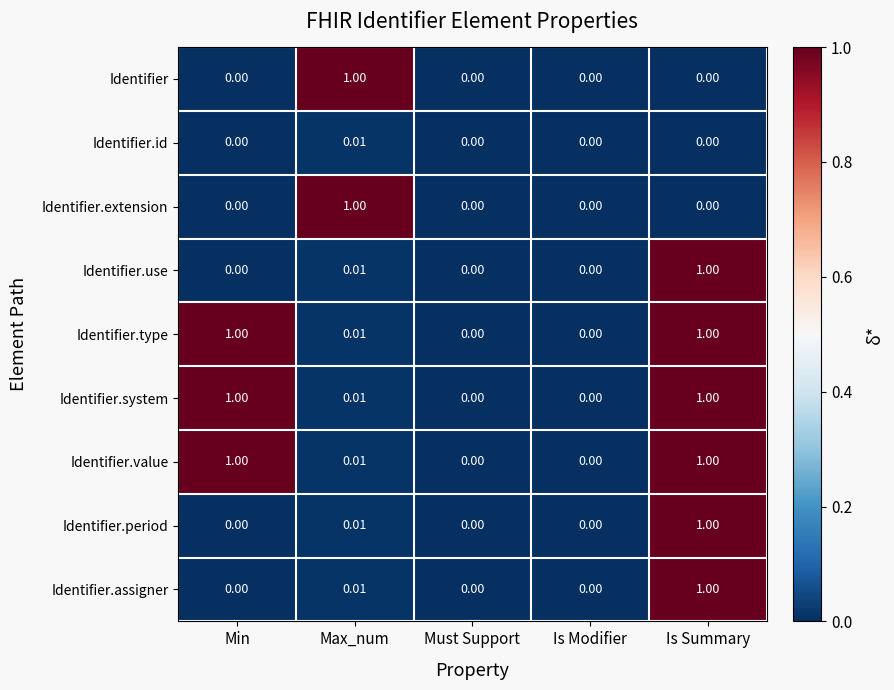

At which category is the sum across all series the highest?

Is Summary